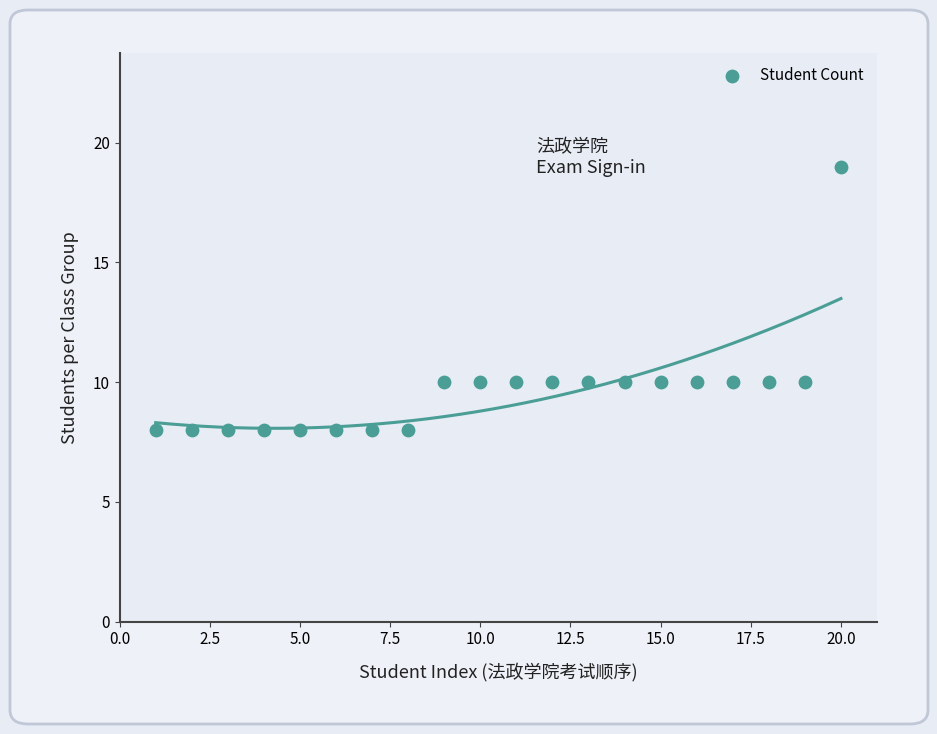

What is the range of Y values (max minus min)?

11